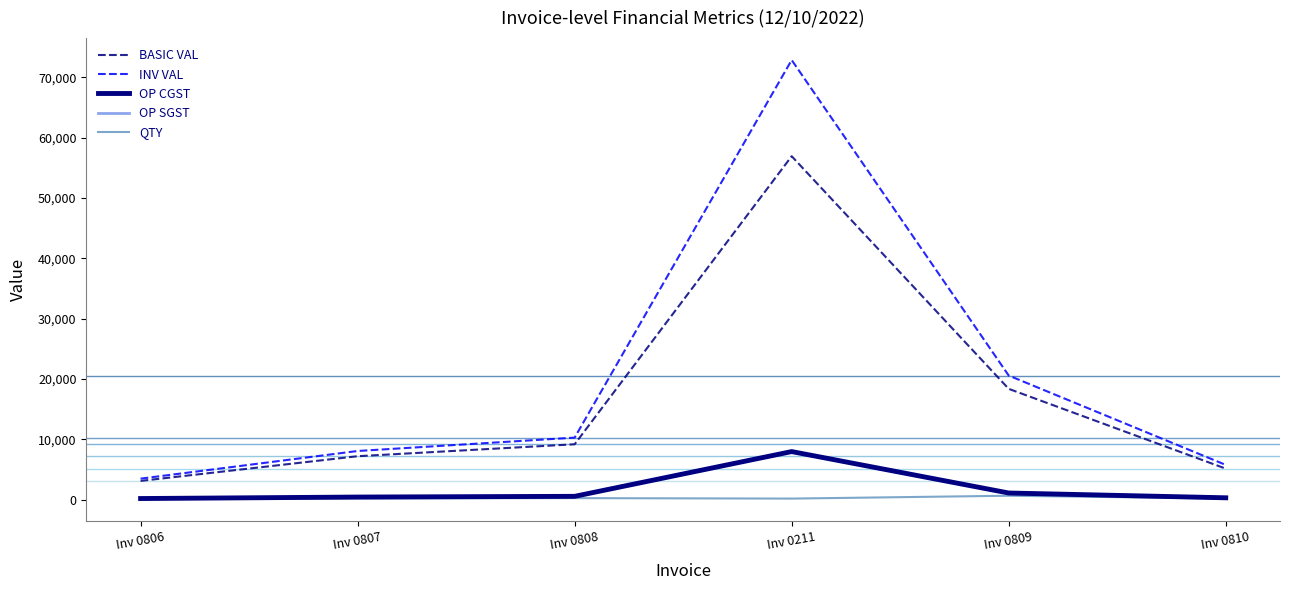

List the labels in order of BASIC VAL value, smallest first.

Inv 0806, Inv 0810, Inv 0807, Inv 0808, Inv 0809, Inv 0211